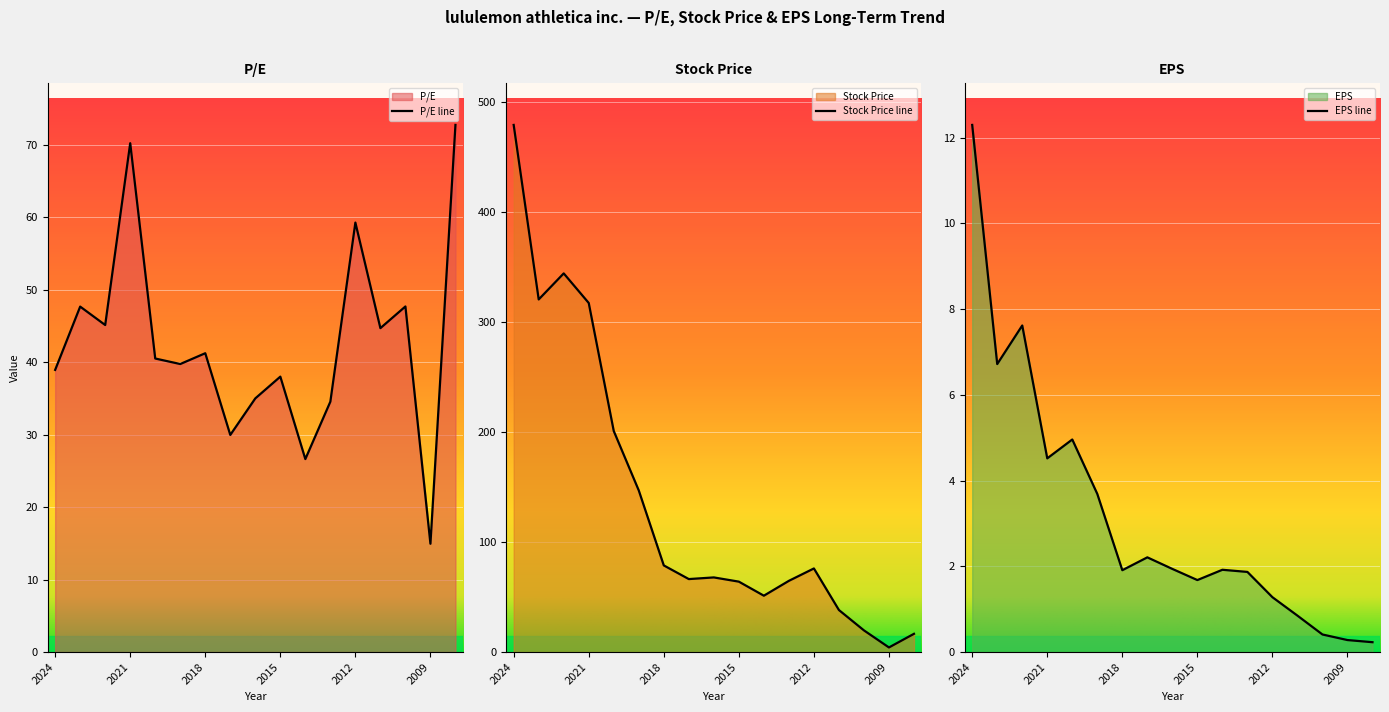

How many series are shown in this chart?

3